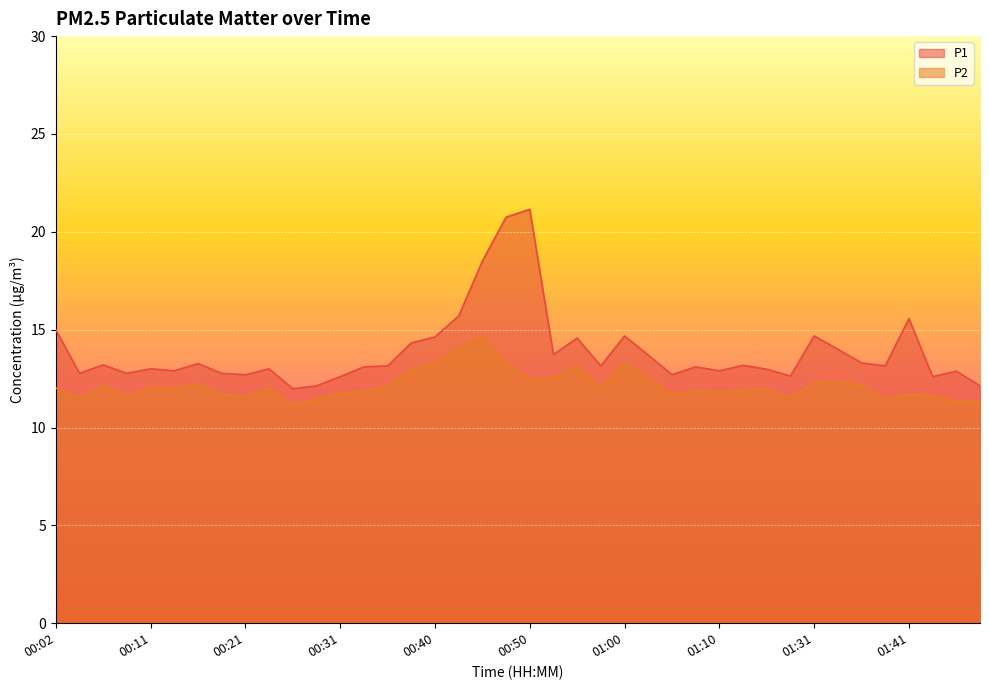

True or false: P2 and P1 intersect in this chart.

False